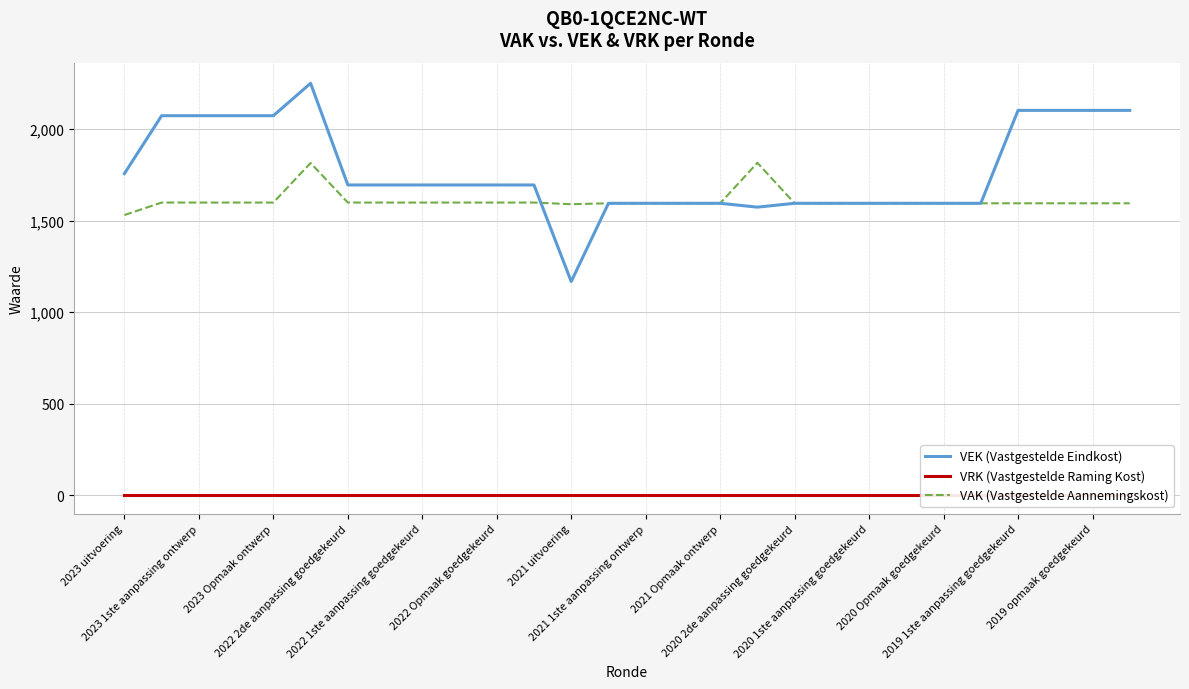

The VEK (Vastgestelde Eindkost) series shows 2072 at 2023 Opmaak ontwerp. True or false?

True